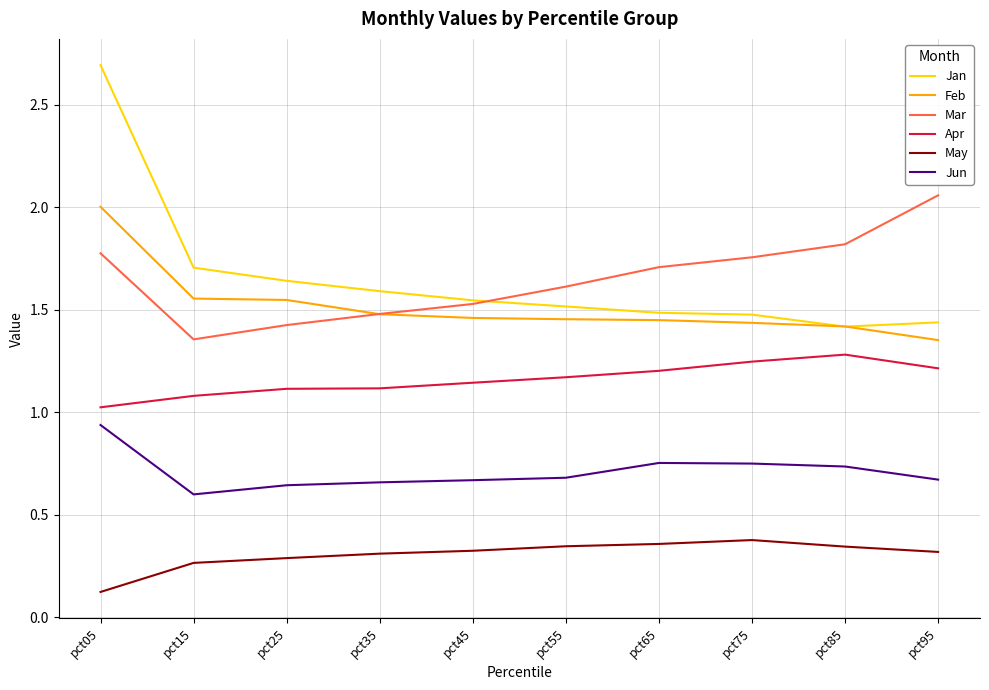

Is the value of Jan at pct25 greater than the value of Apr at pct35?

Yes